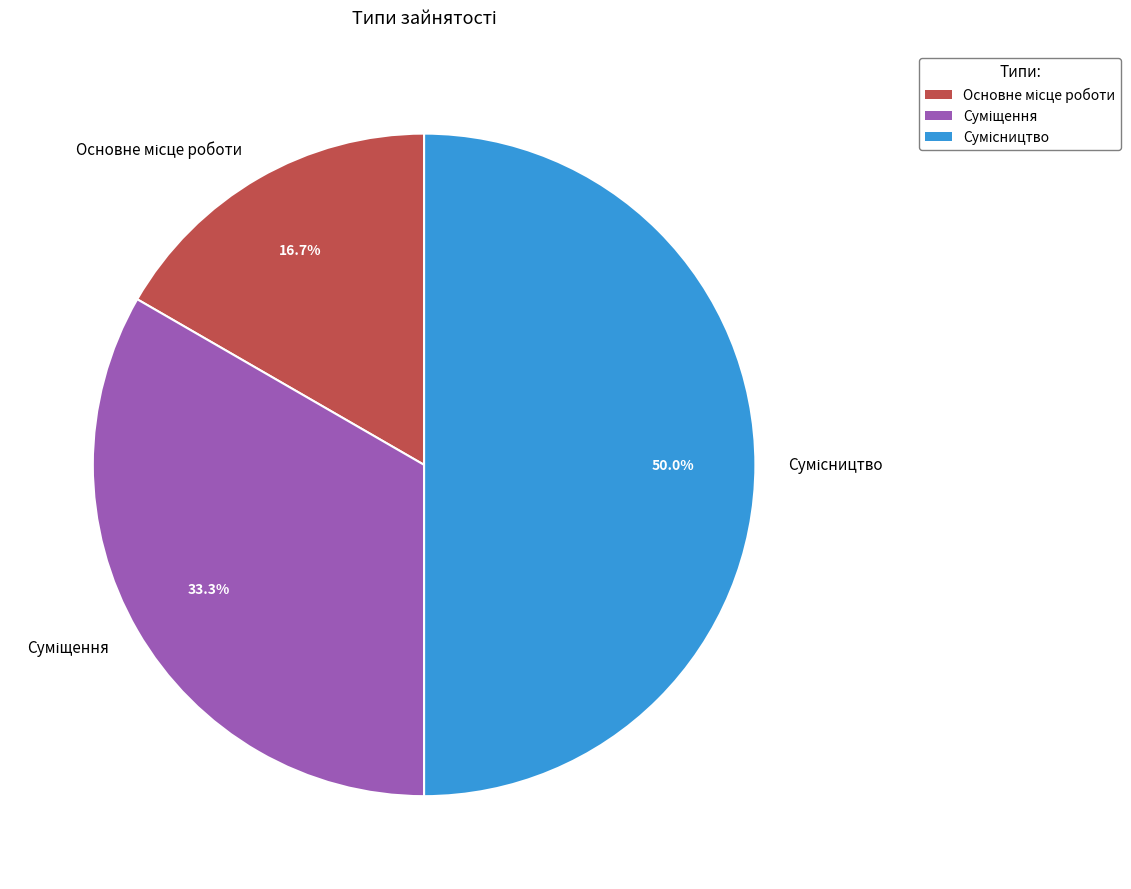

Approximately how many times larger is the value at Суміщення compared to Основне місце роботи?

2.0